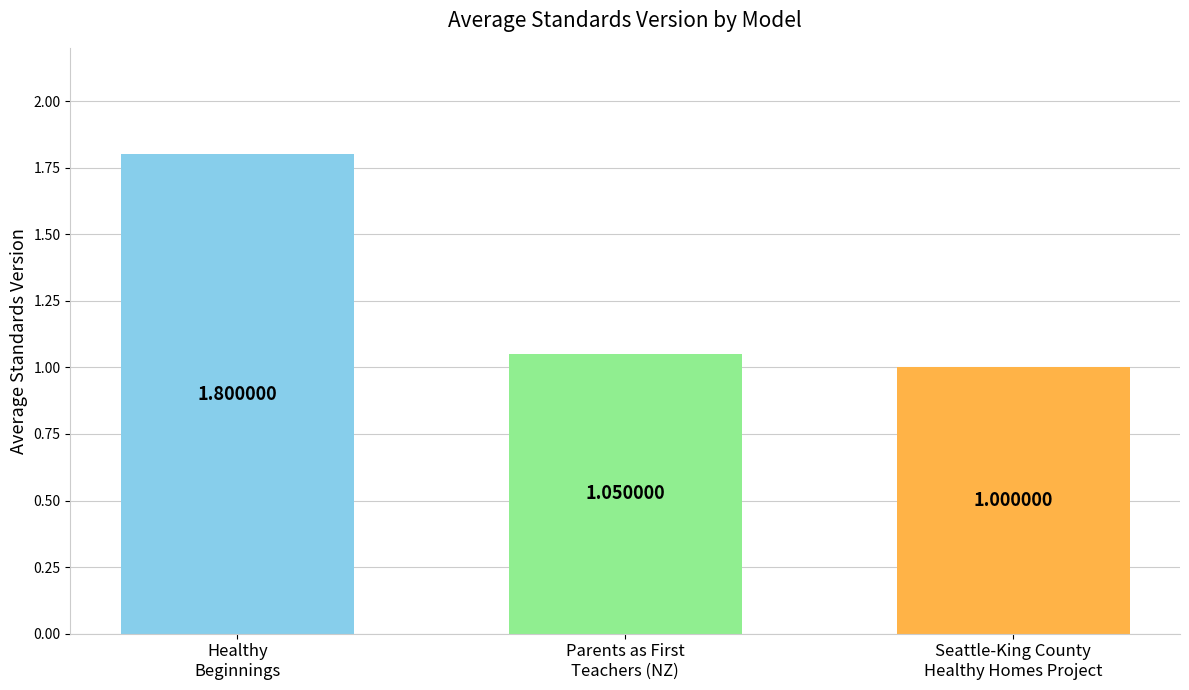

What is the sum of all values?

3.9